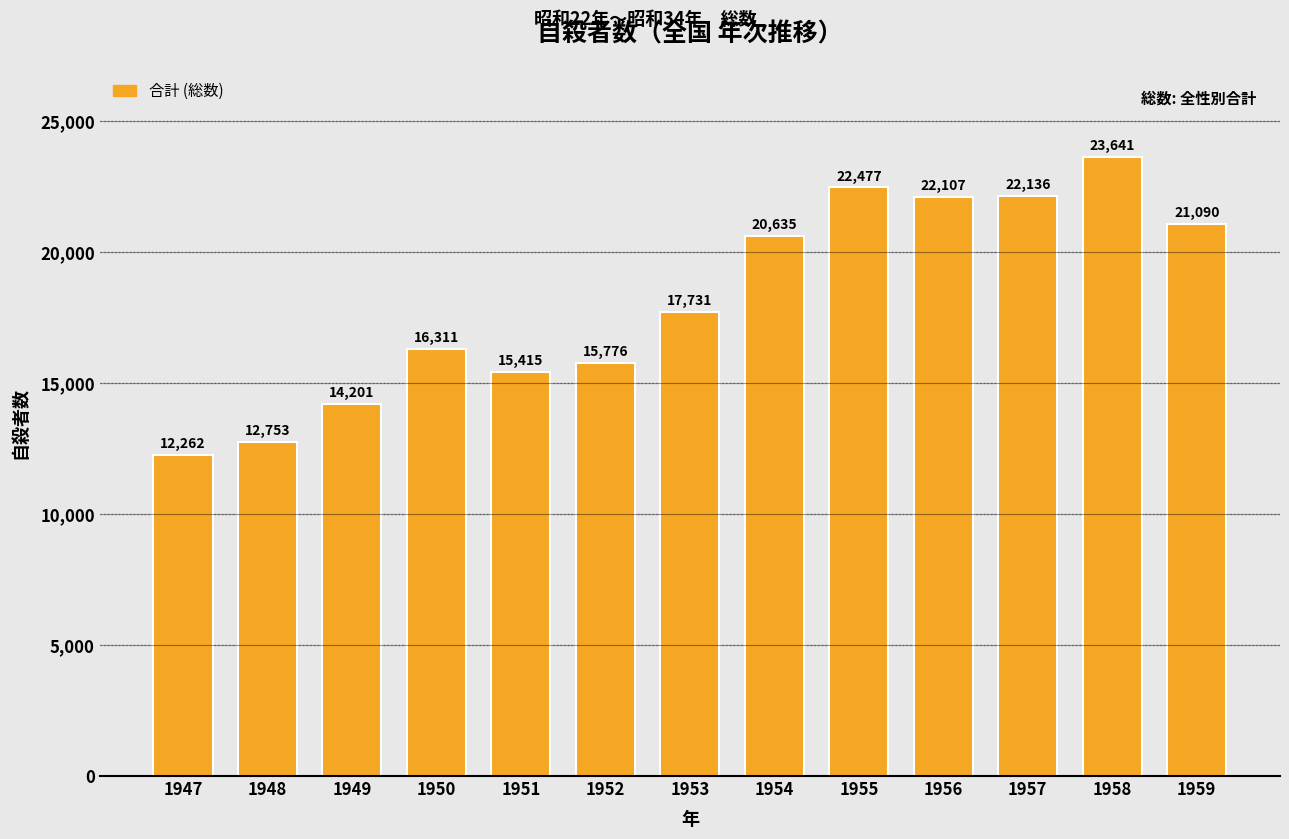

At which label is the value closest to 17951?

1953